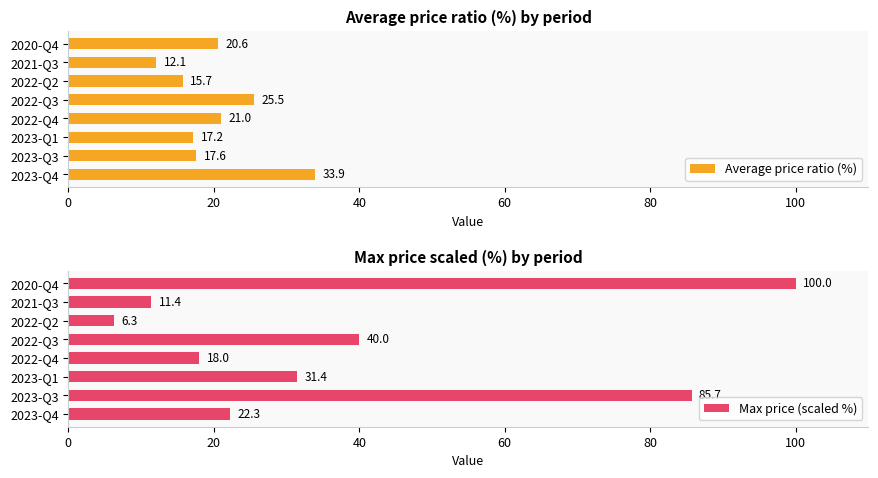

How many data points in Average price ratio (%) are less than 20?

4